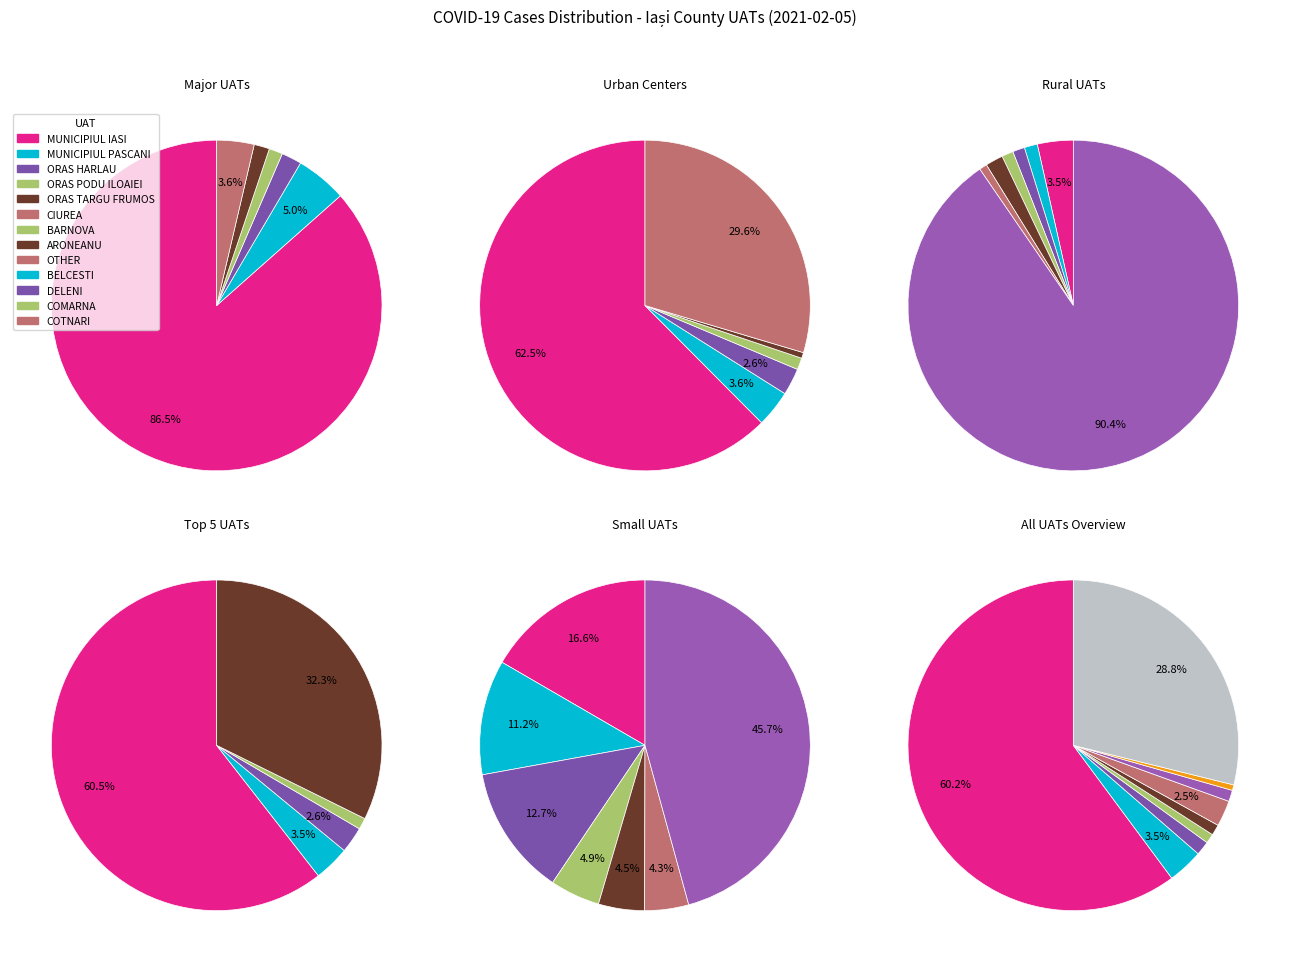

Is MUNICIPIUL IASI the majority of the pie?

Yes